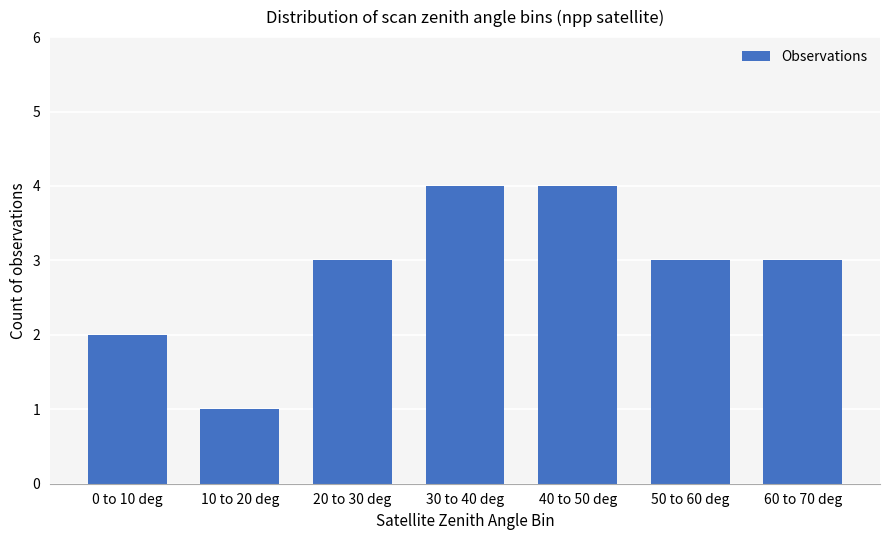

Reading right to left, list all the values displayed in this chart.

60 to 70 deg=3	50 to 60 deg=3	40 to 50 deg=4	30 to 40 deg=4	20 to 30 deg=3	10 to 20 deg=1	0 to 10 deg=2